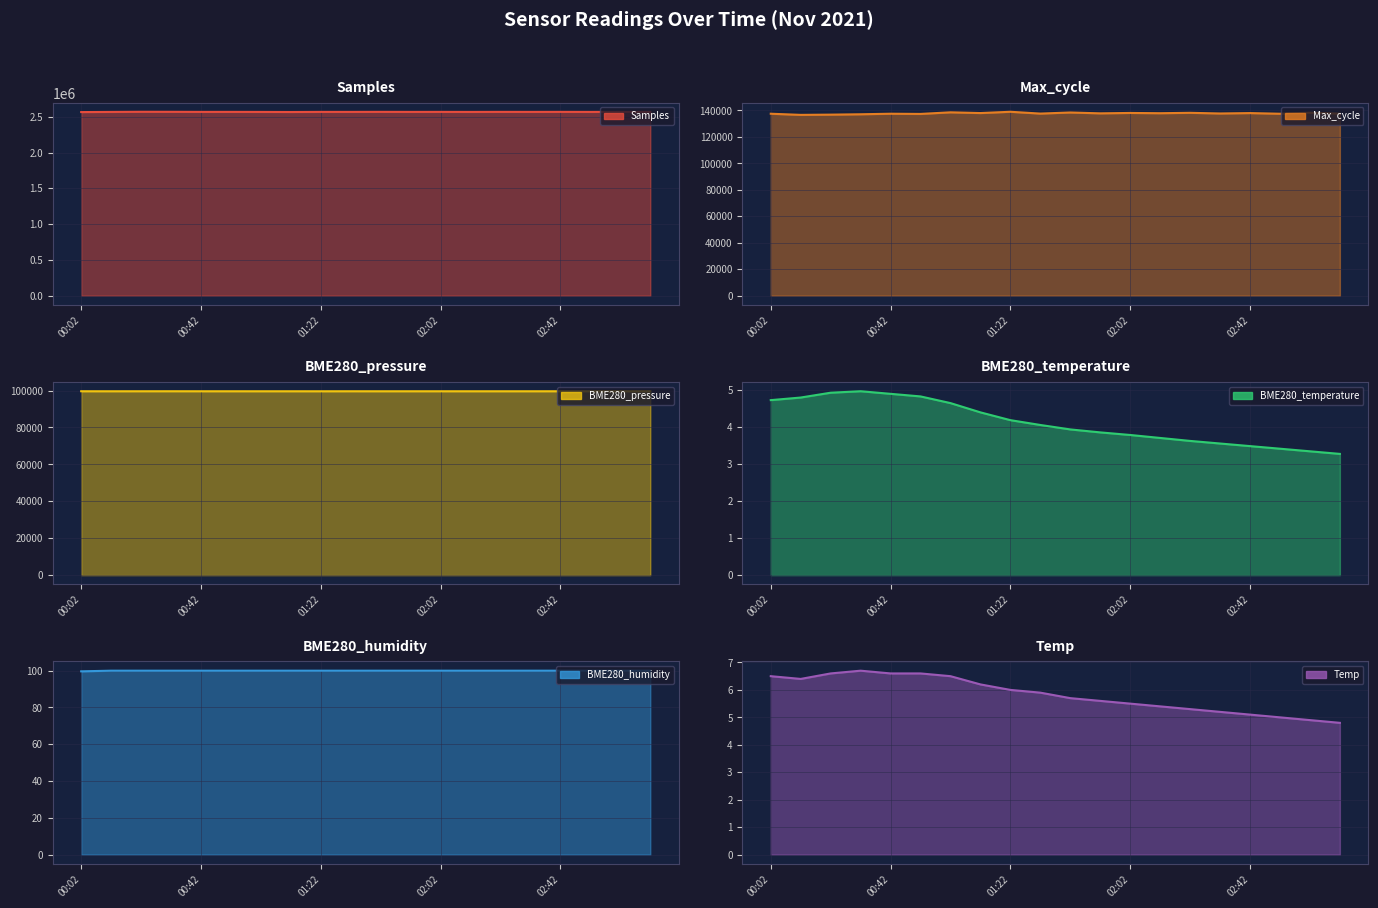

The value of BME280_pressure at 01:32 is 99617.0. True or false?

True